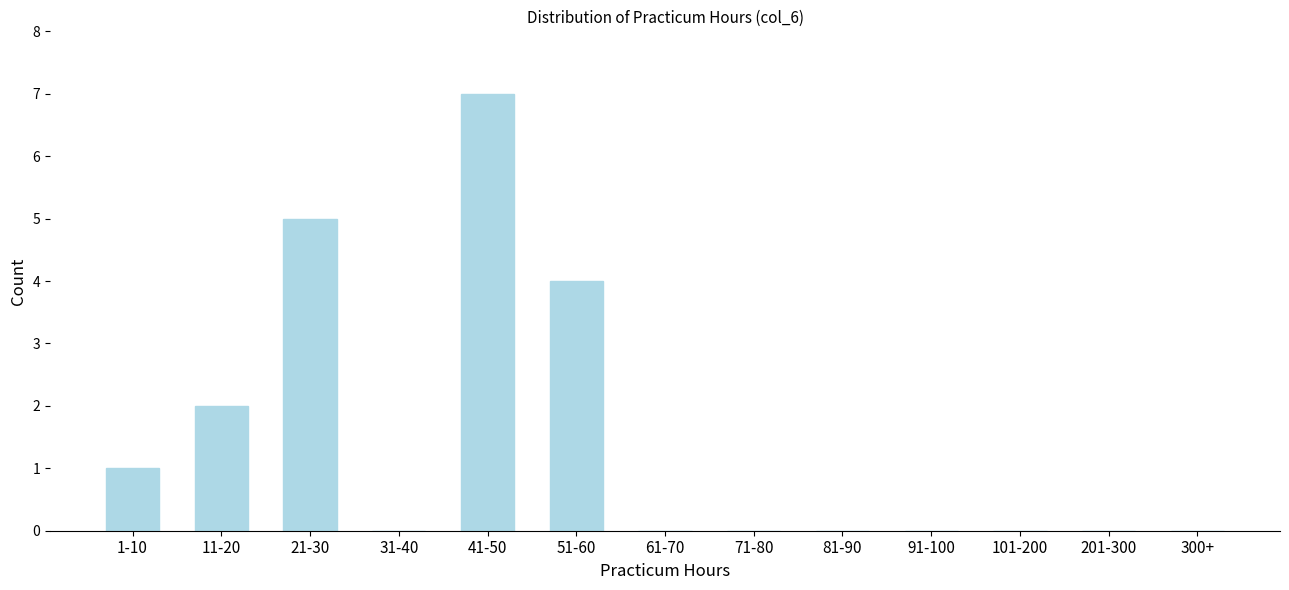

Reading left to right, list all the values displayed in this chart.

1-10=1	11-20=2	21-30=5	31-40=0	41-50=7	51-60=4	61-70=0	71-80=0	81-90=0	91-100=0	101-200=0	201-300=0	300+=0